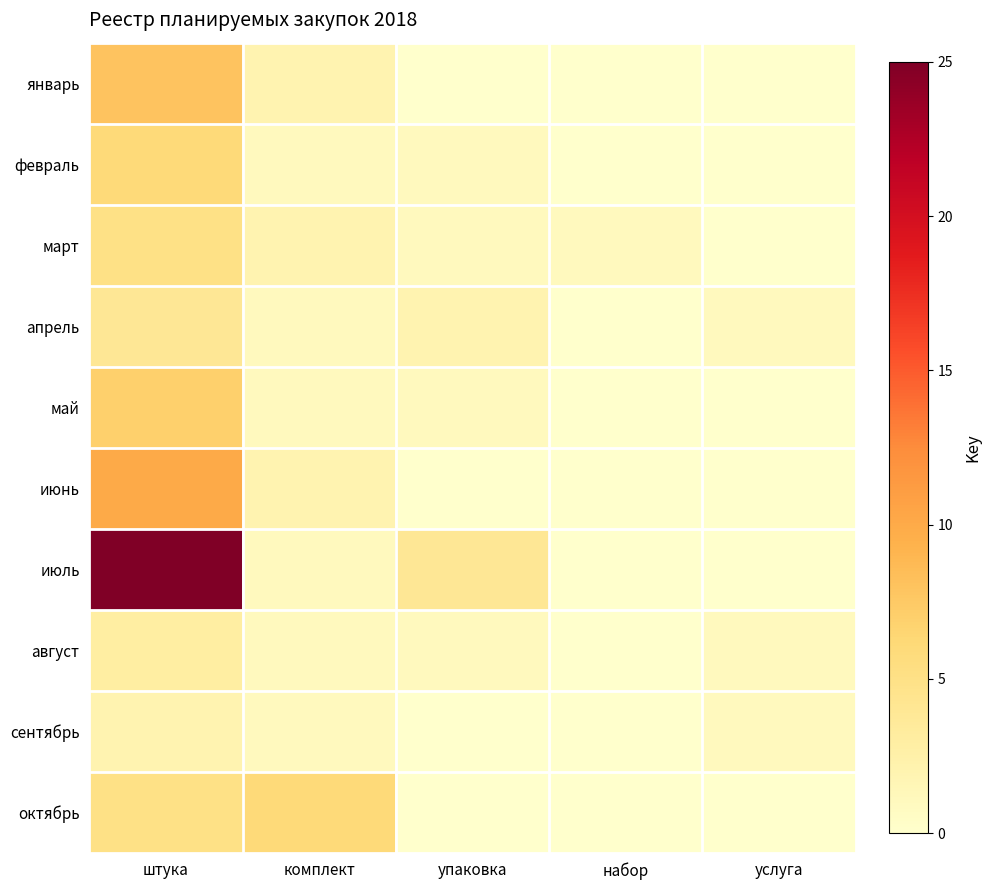

Which series has the widest spread of values?

июль